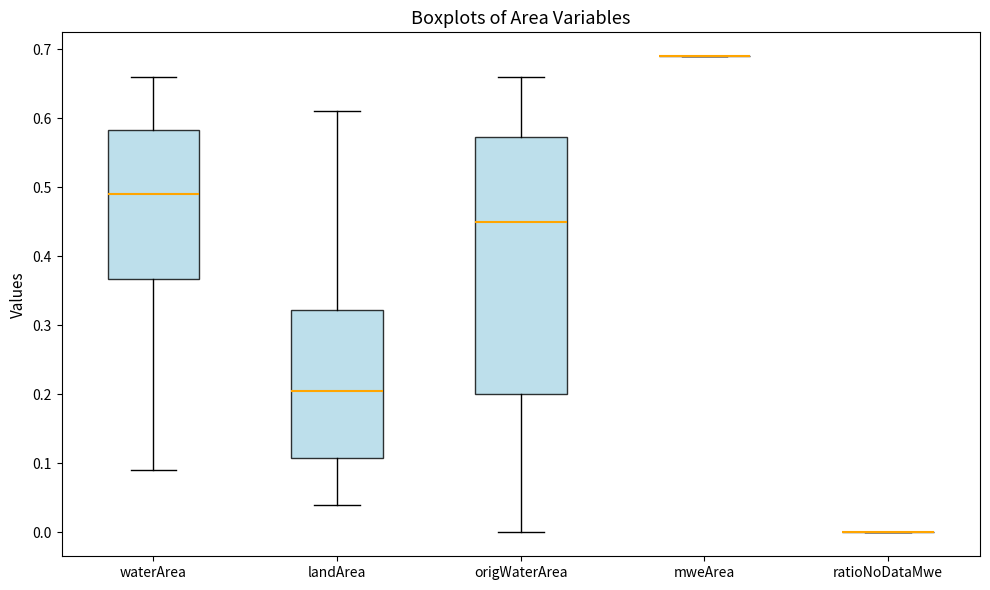

Reading left to right, transcribe this box plot: for each box, give where its median line is, the range the box spans, and where its two whiskers end, as read against the y-axis. The values are not printed on the chart, so give them approximately, as read against the axis.

waterArea: median 0.49, box 0.37 to 0.58, whiskers 0.09 to 0.66
landArea: median 0.21, box 0.11 to 0.32, whiskers 0.04 to 0.61
origWaterArea: median 0.45, box 0.20 to 0.57, whiskers 0.00 to 0.66
mweArea: box collapsed to a line at 0.69, whiskers 0.69 to 0.69
ratioNoDataMwe: box collapsed to a line at 0.00, whiskers 0.00 to 0.00